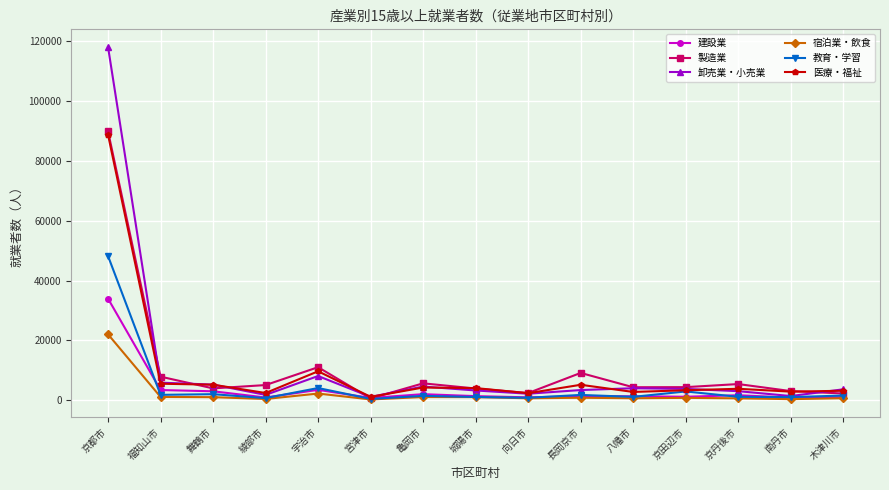

What are all the series names shown in the legend?

建設業, 製造業, 卸売業・小売業, 宿泊業・飲食, 教育・学習, 医療・福祉